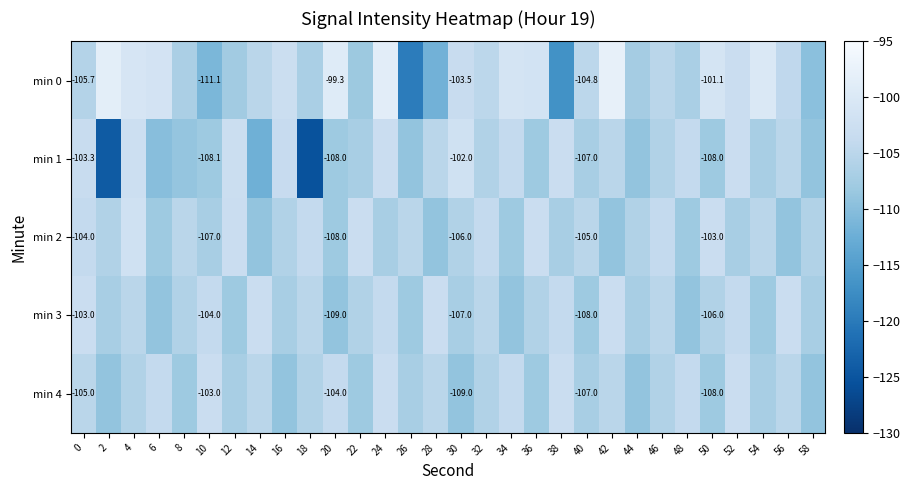

Is it true that min 1 equals -140.5 at 16?

False